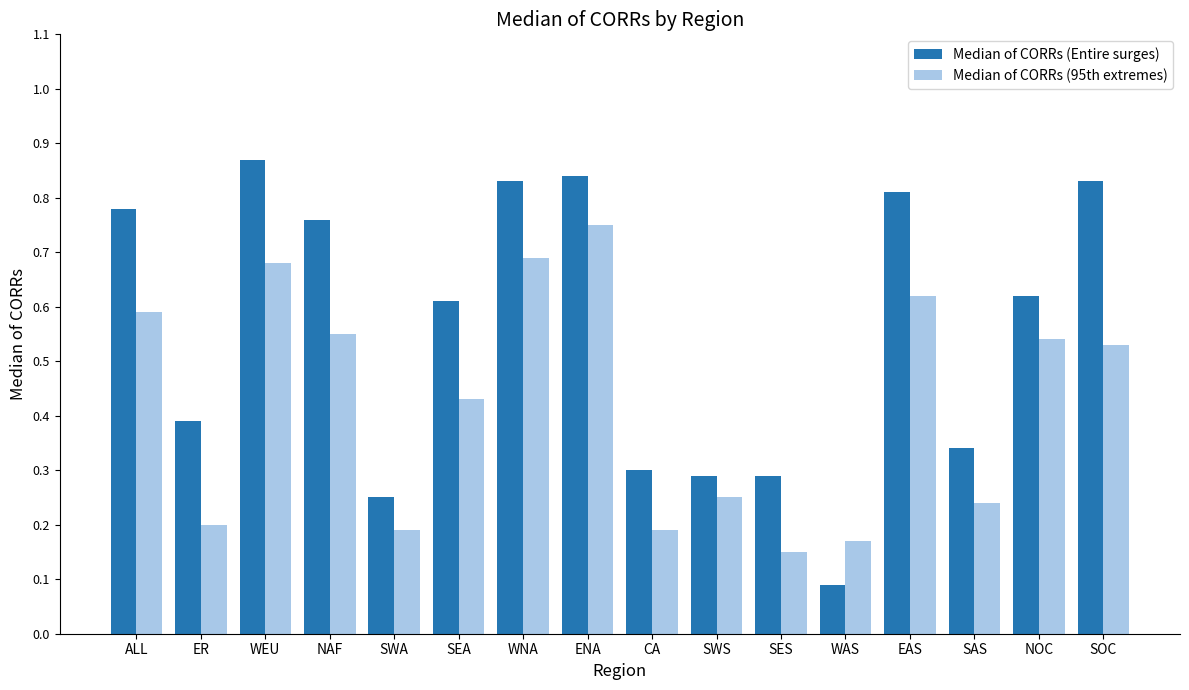

At which category does the chart reach its peak across all series?

WEU